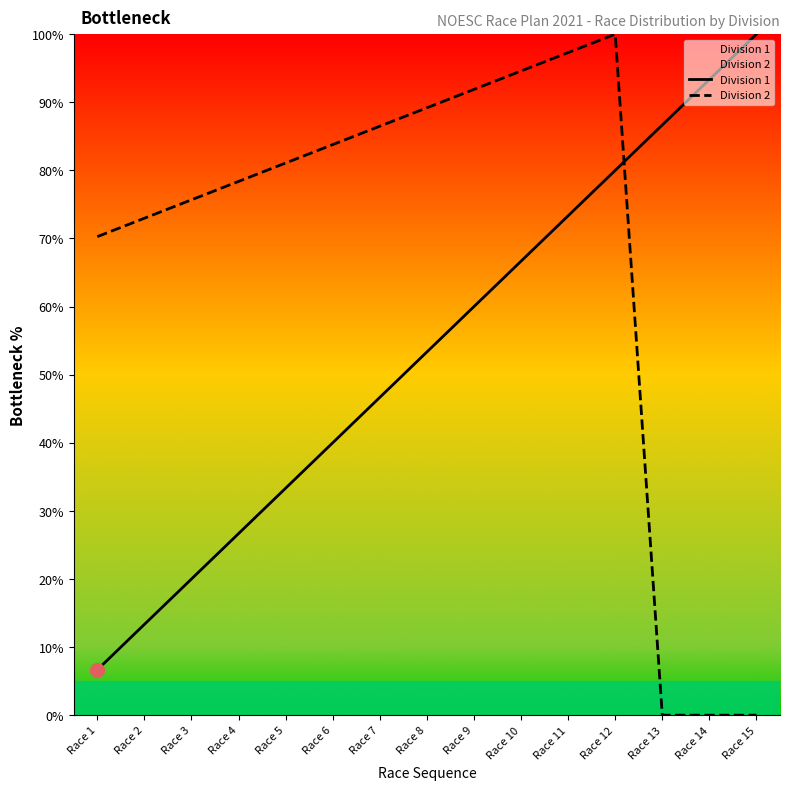

Reading left to right, list all the values displayed in this chart.

Division 1: 6.7	13.3	20.0	26.7	33.3	40.0	46.7	53.3	60.0	66.7	73.3	80.0	86.7	93.3	100.0
Division 2: 70.3	73.0	75.7	78.4	81.1	83.8	86.5	89.2	91.9	94.6	97.3	100.0	0.0	0.0	0.0